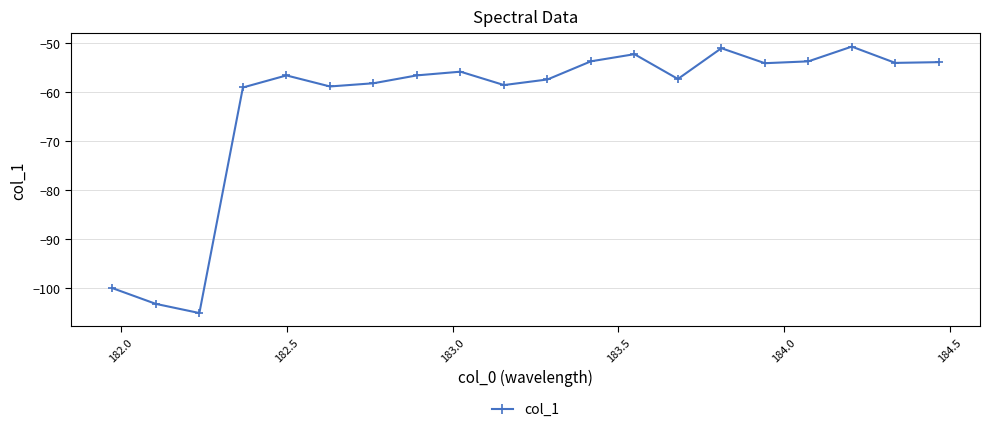

How many interior local peaks (higher than both neighbors) does the data have?

5